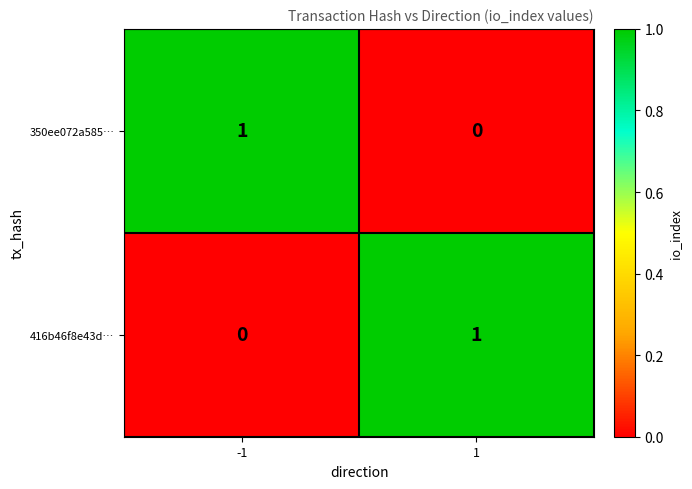

The value of 350ee072a585… at 1 is 0. True or false?

True